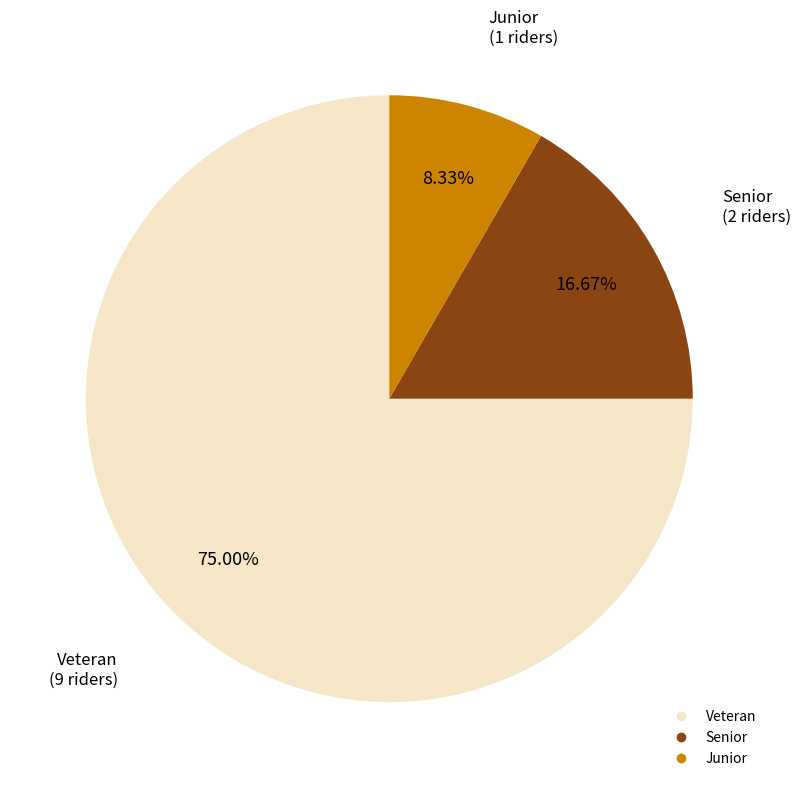

Does any single category account for the majority?

Yes